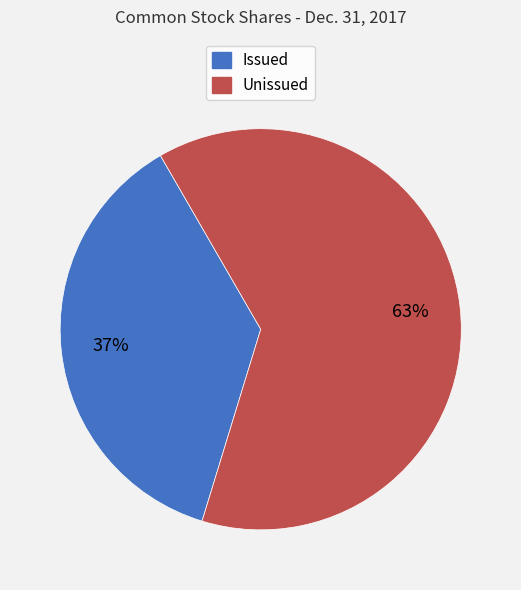

To the nearest percent, what is the average slice percentage?

50%